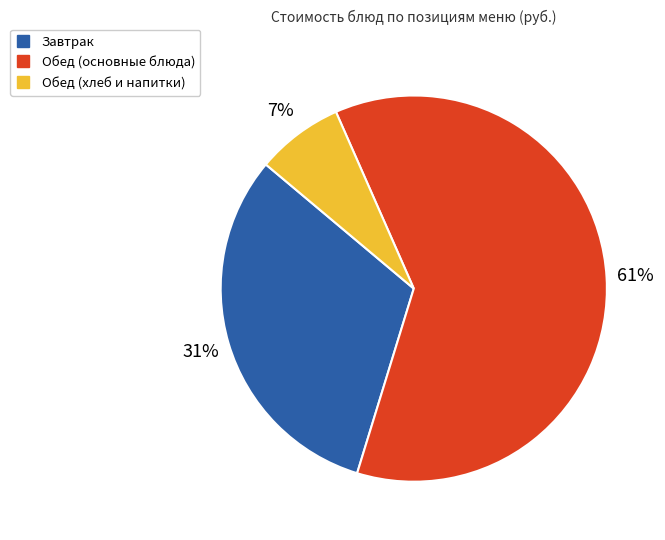

To the nearest percent, what is the average slice percentage?

33%